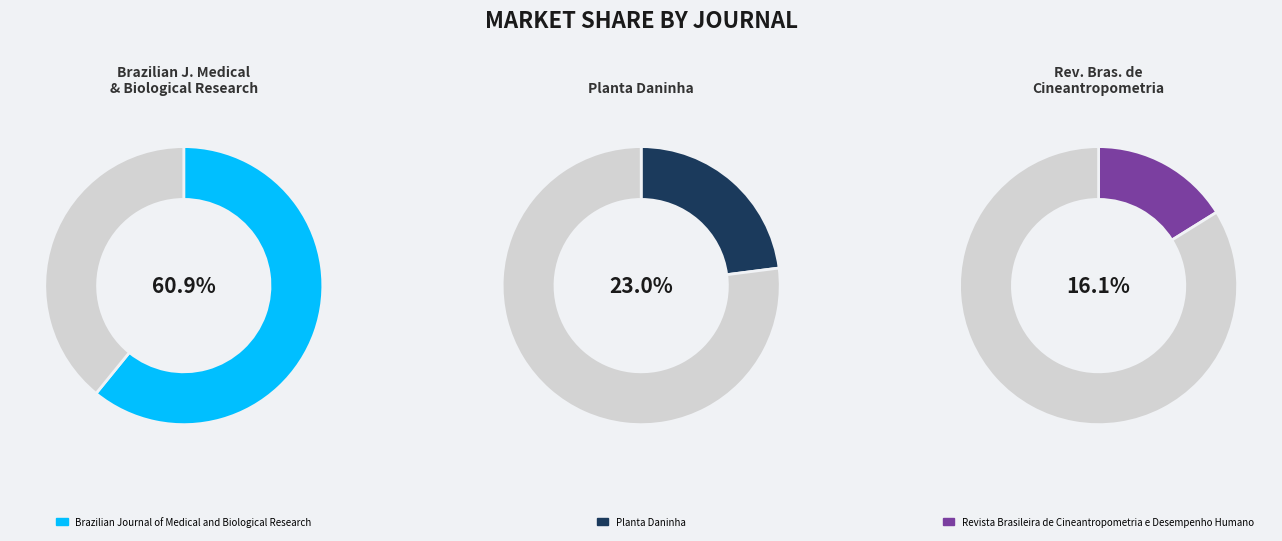

To the nearest percent, what is the difference between the largest and smallest slice percentages?

45%